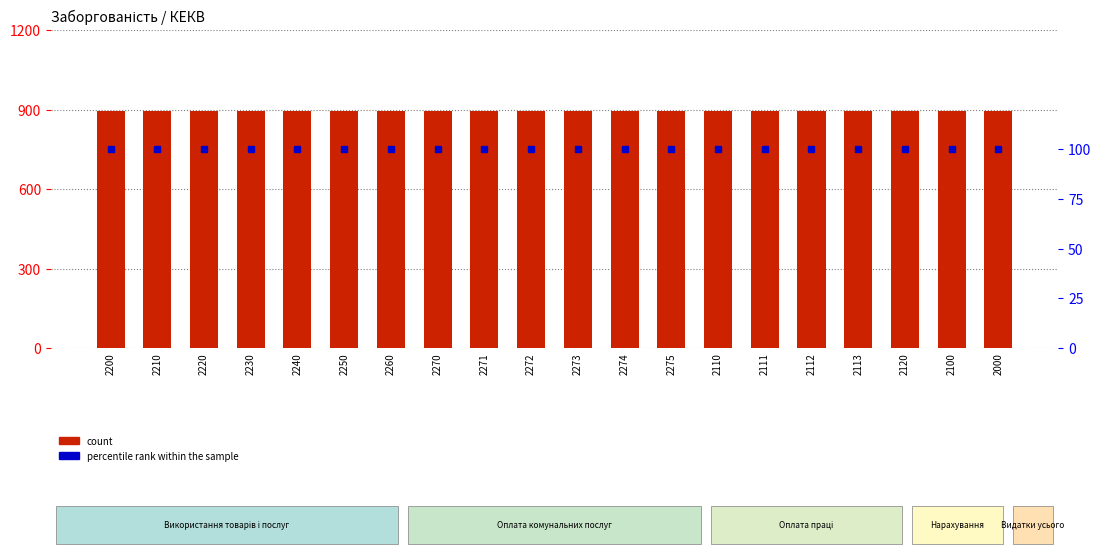

Which series changed the most between 2272 and 2113?

count